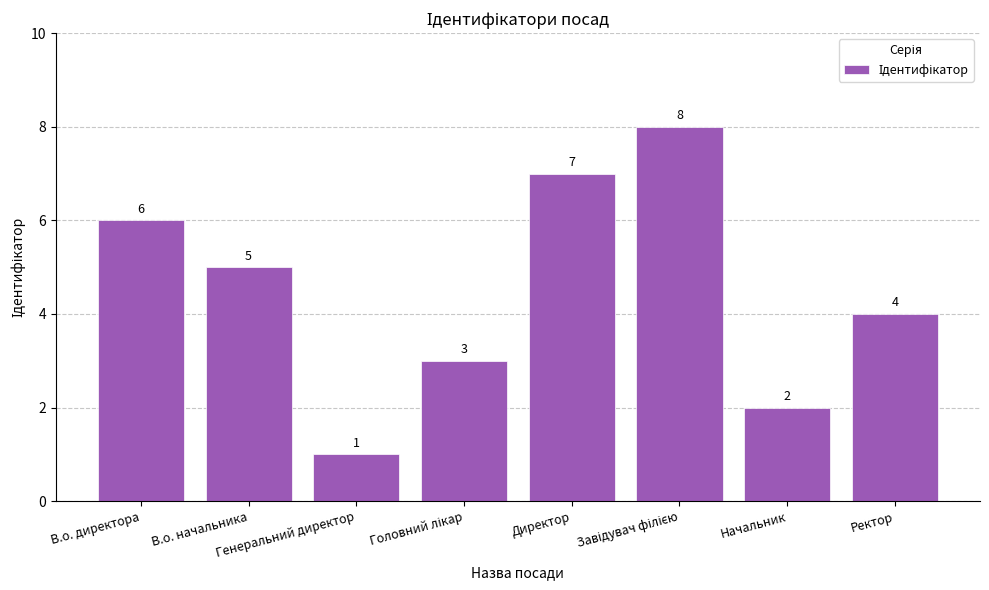

Between В.о. начальника and Начальник, which is larger?

В.о. начальника